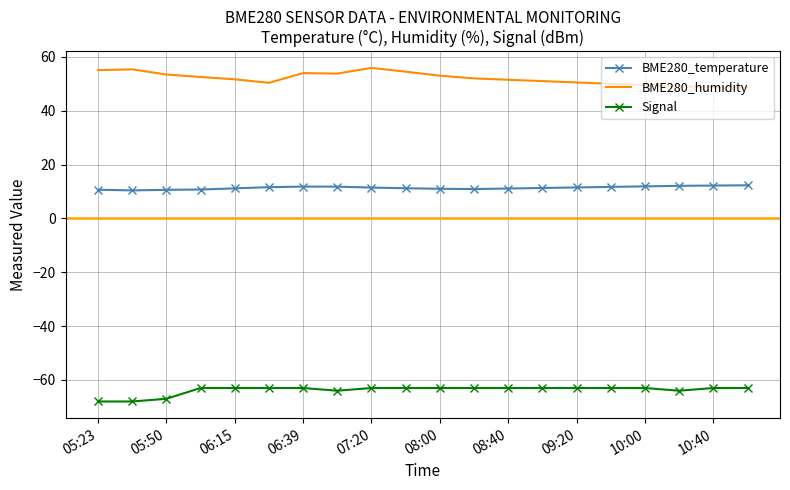

Which series has the largest total across all categories?

BME280_humidity